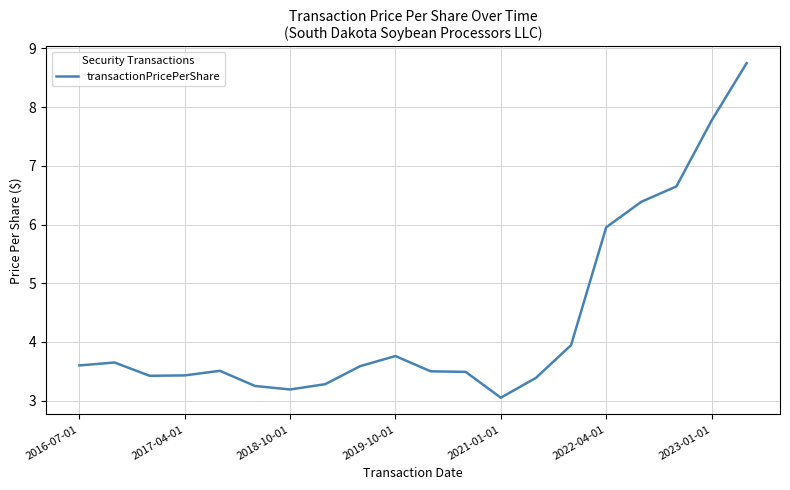

What is the difference between the maximum and minimum values?

5.7